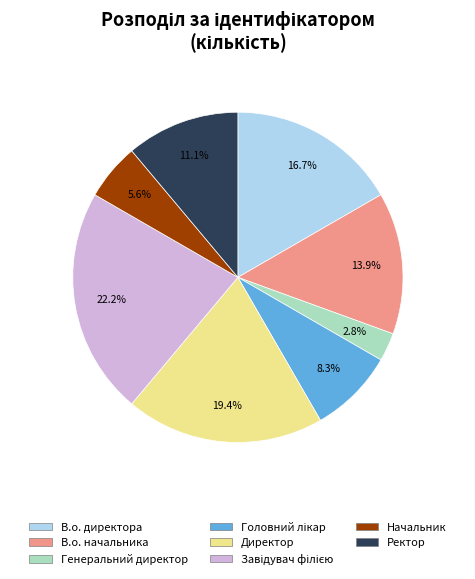

To the nearest percent, what percentage of the pie is Начальник?

6%